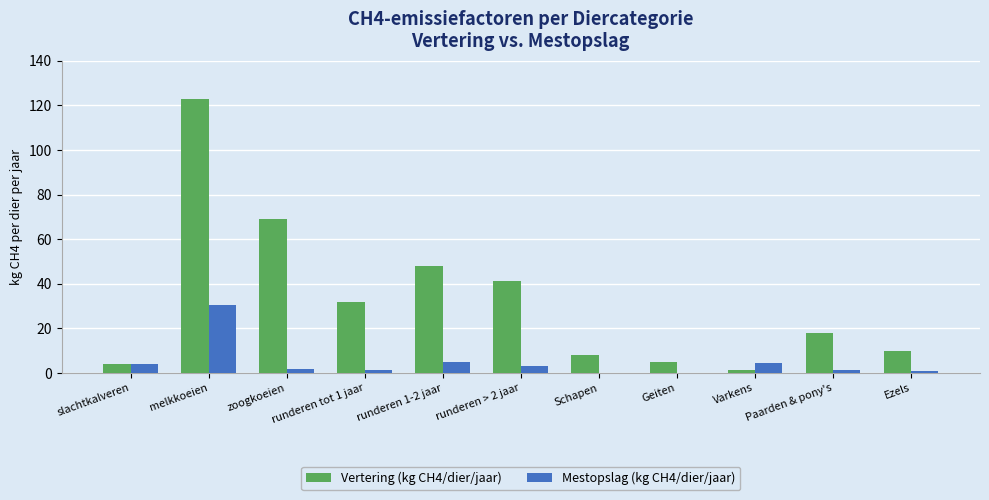

Between melkkoeien and runderen 1-2 jaar, which series saw the biggest shift?

Vertering (kg CH4/dier/jaar)